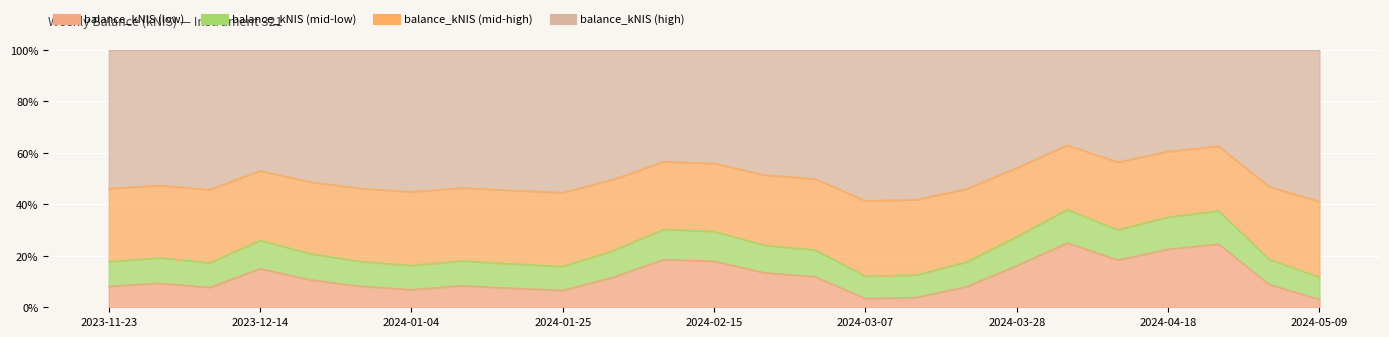

How many categories are shown in the chart?

25